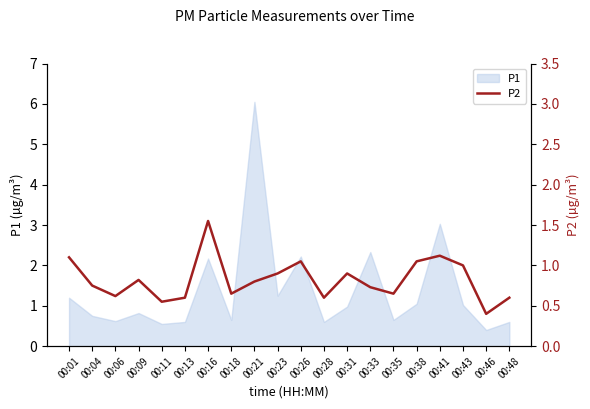

How many lines are shown in the chart?

1